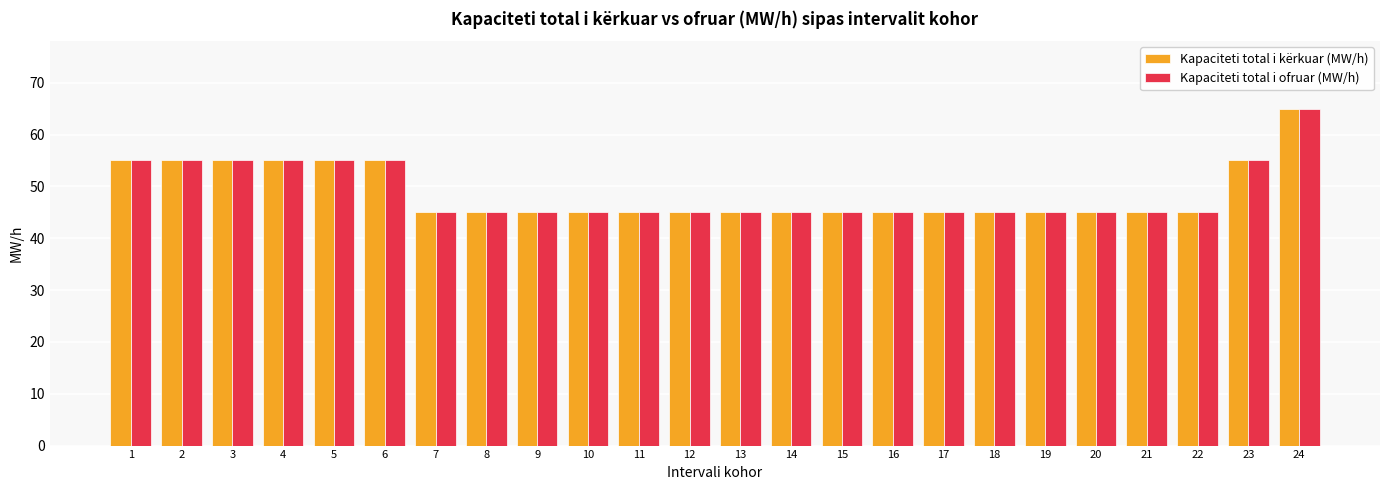

The Kapaciteti total i kërkuar (MW/h) series shows 45 at 10. True or false?

True